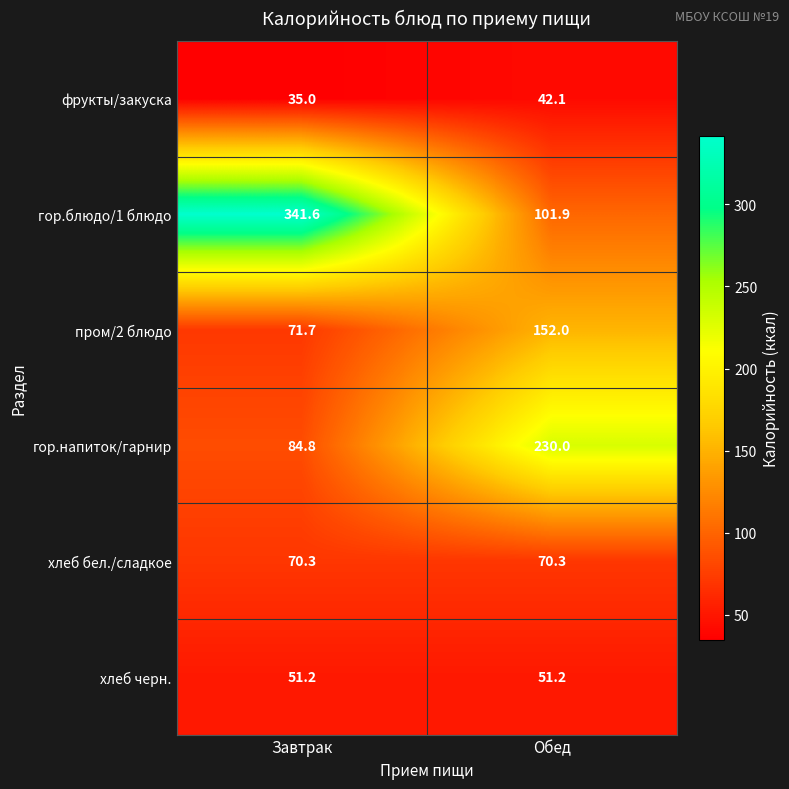

Between Завтрак and Обед, which series saw the biggest shift?

гор.блюдо/1 блюдо